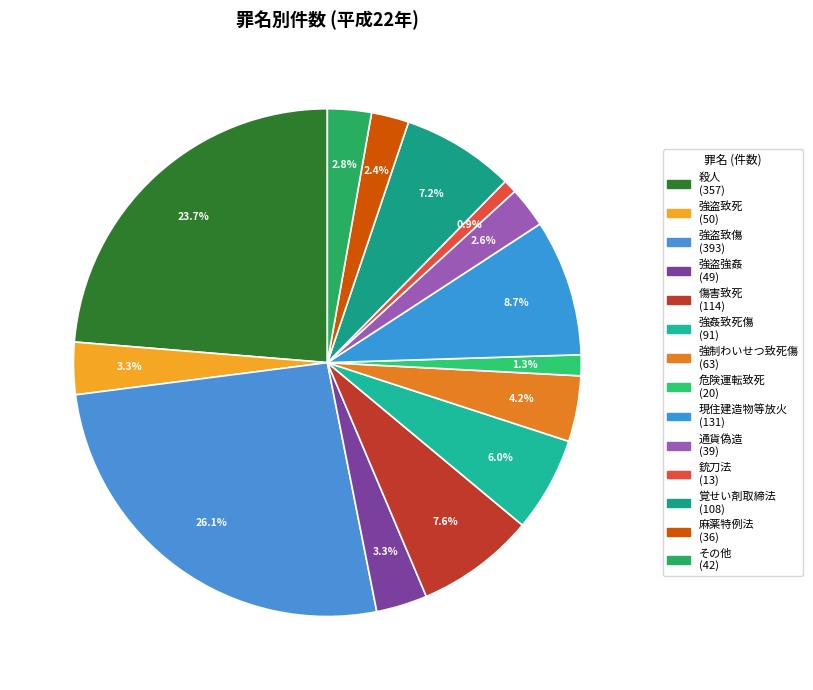

Between 殺人 and 覚せい剤取締法, which is larger?

殺人